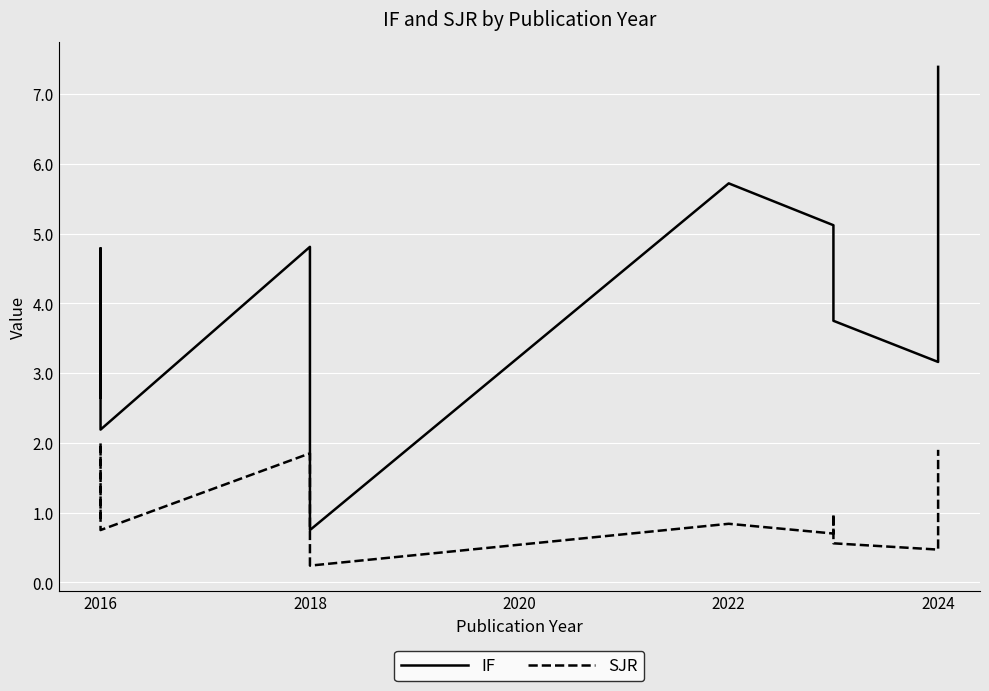

What is the total value across all series at 2016?

3.6